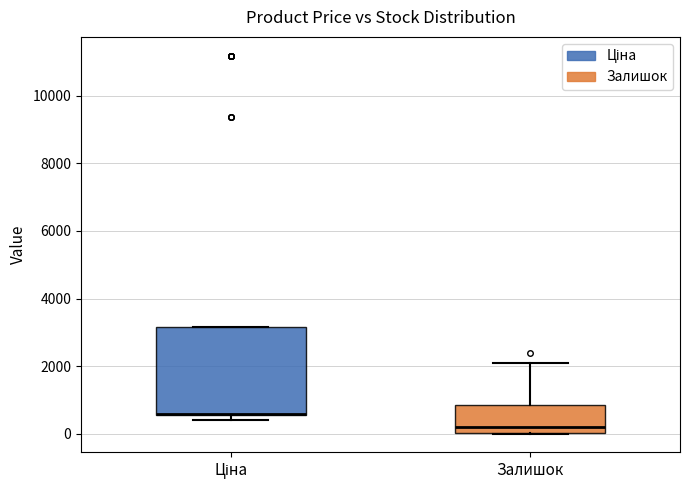

Which box has the highest median line?

Ціна